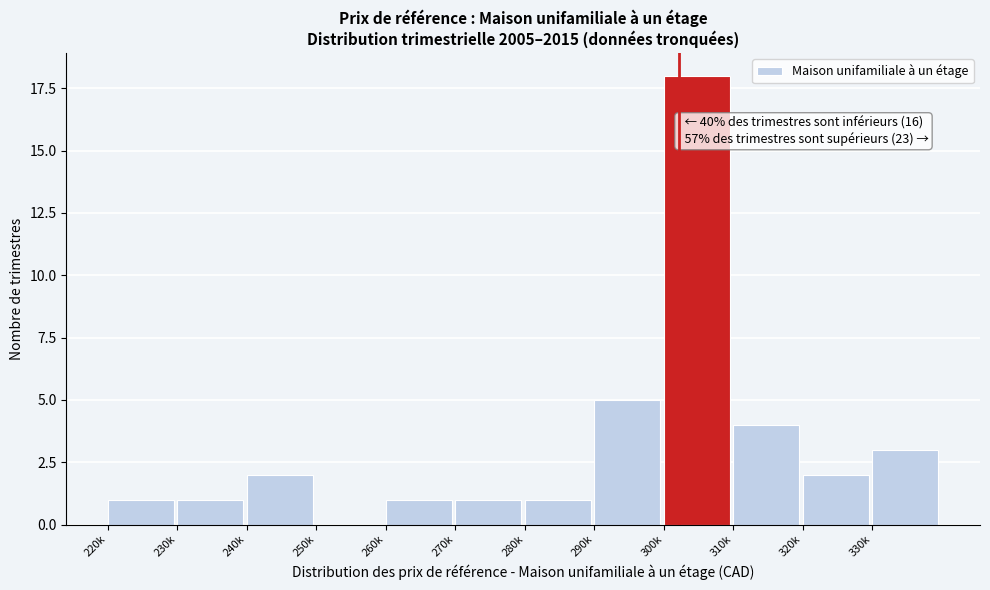

Reading left to right, list all the values displayed in this chart.

220k=1	230k=1	240k=2	250k=0	260k=1	270k=1	280k=1	290k=5	300k=18	310k=4	320k=2	330k=3